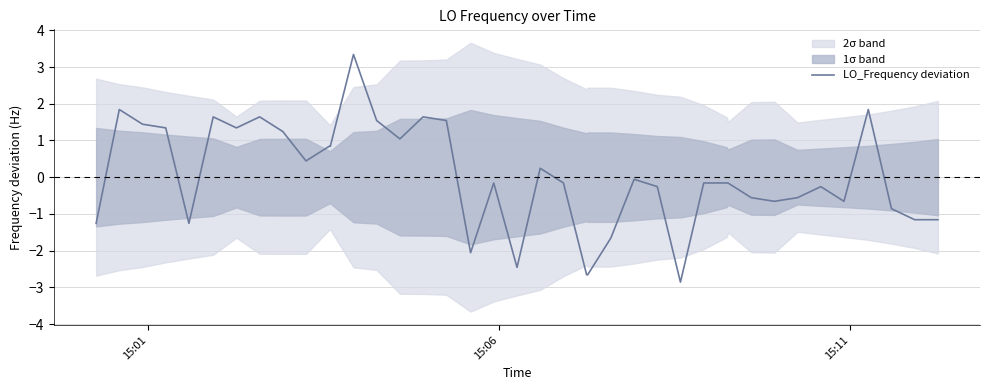

How many values are below zero?

23